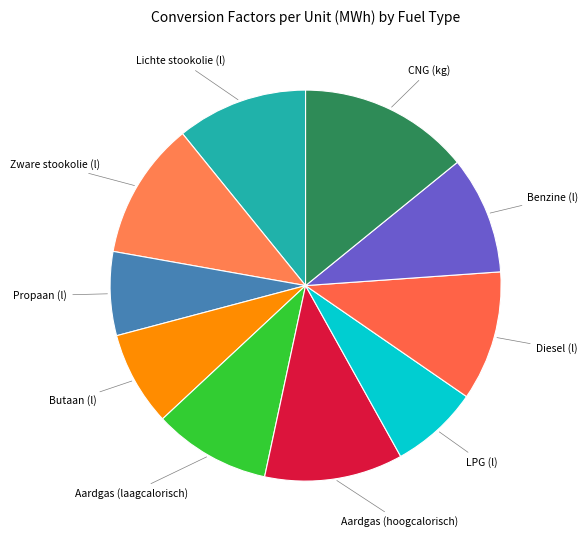

Count the number of slices in the pie.

10